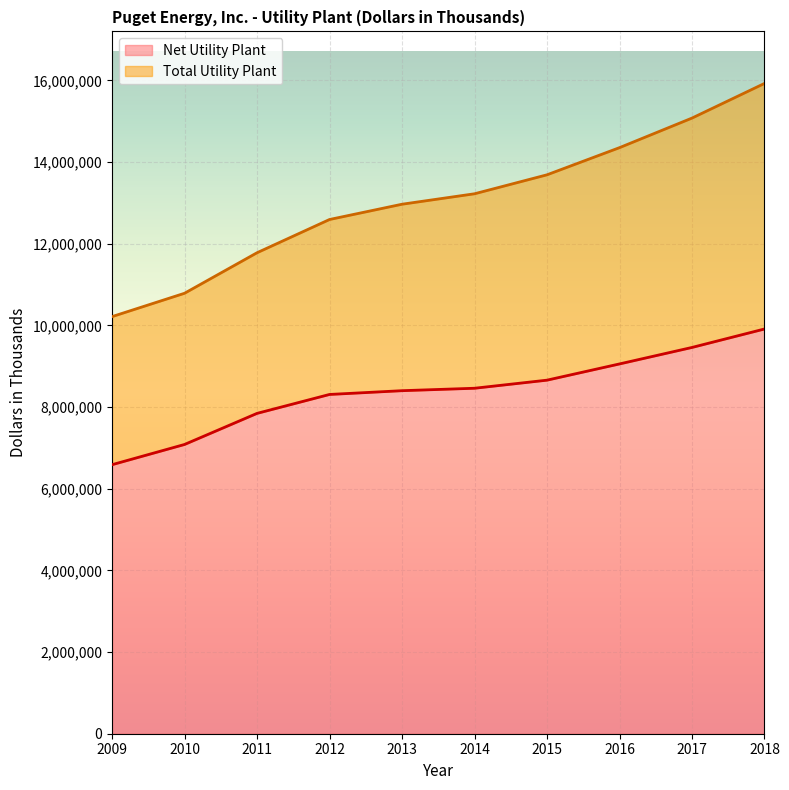

What is the total value across all series at 2014?

21684560